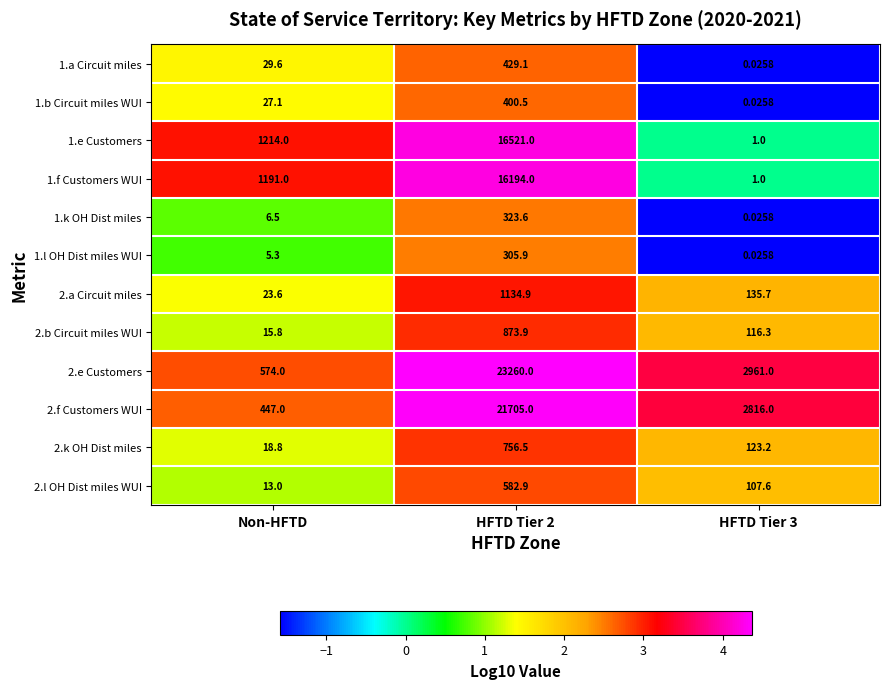

Is the value of 2.e Customers at HFTD Tier 3 greater than the value of 1.b Circuit miles WUI at HFTD Tier 2?

Yes